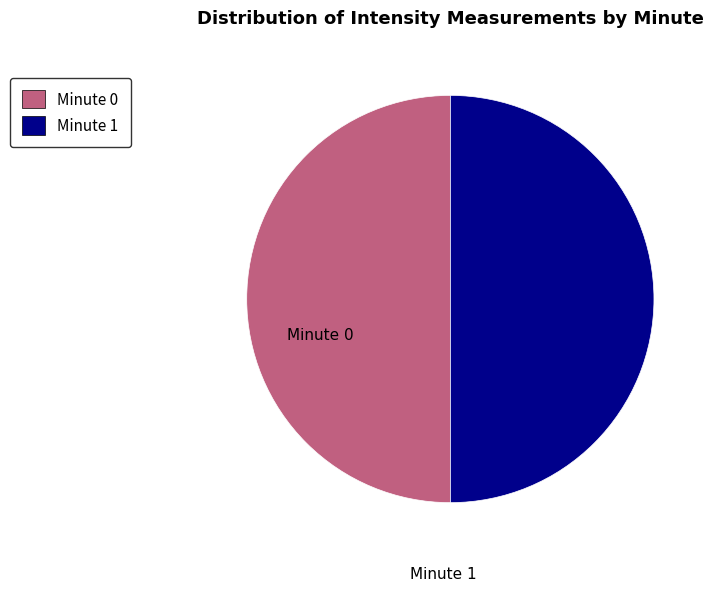

How many slices are in this pie chart?

2